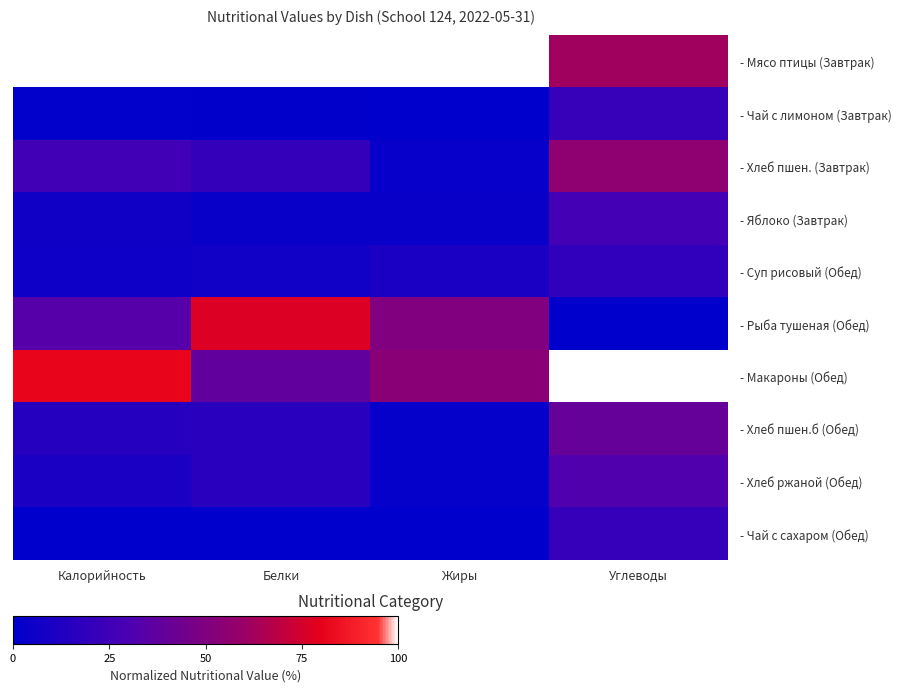

What is the total value across all series at Углеводы?

379.1